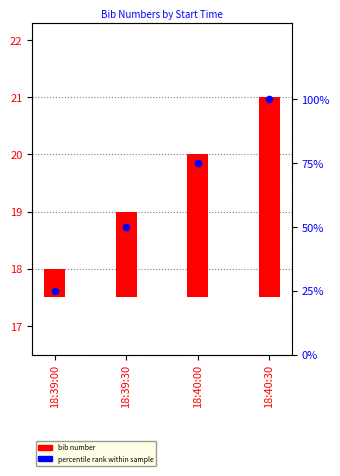

Which series reaches the maximum Y coordinate?

percentile rank